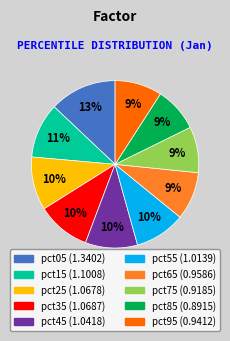

Which slice is the largest?

pct05